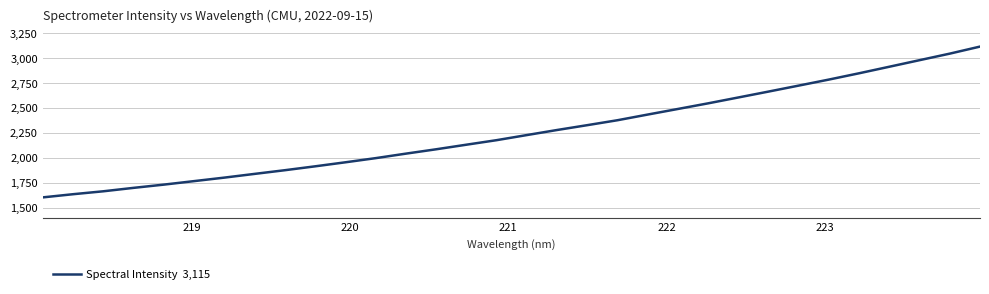

What is the minimum value shown in the chart?

1604.6